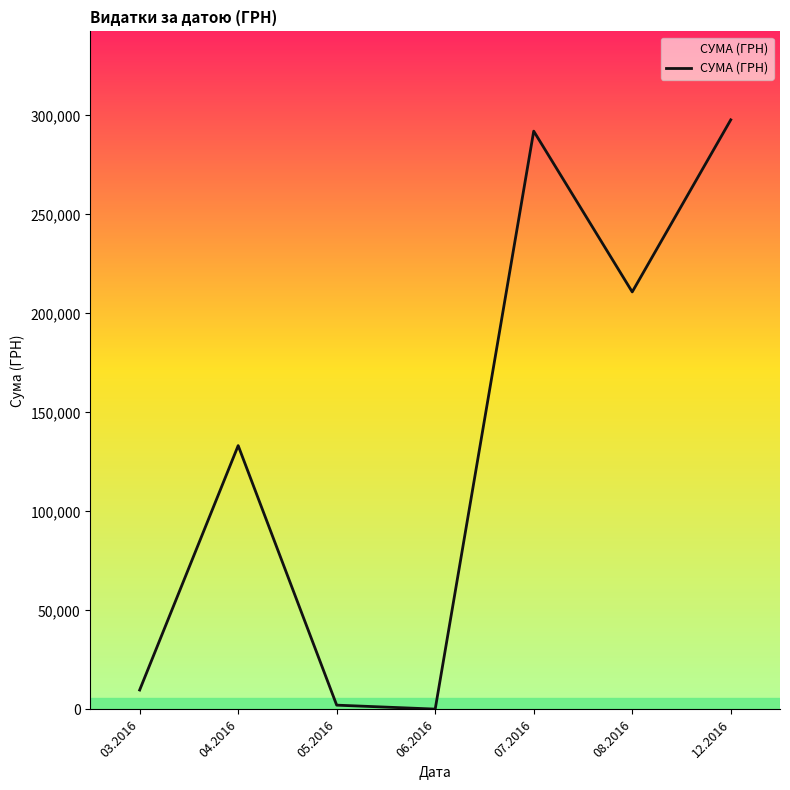

How many interior local valleys (lower than both neighbors) does the data have?

2